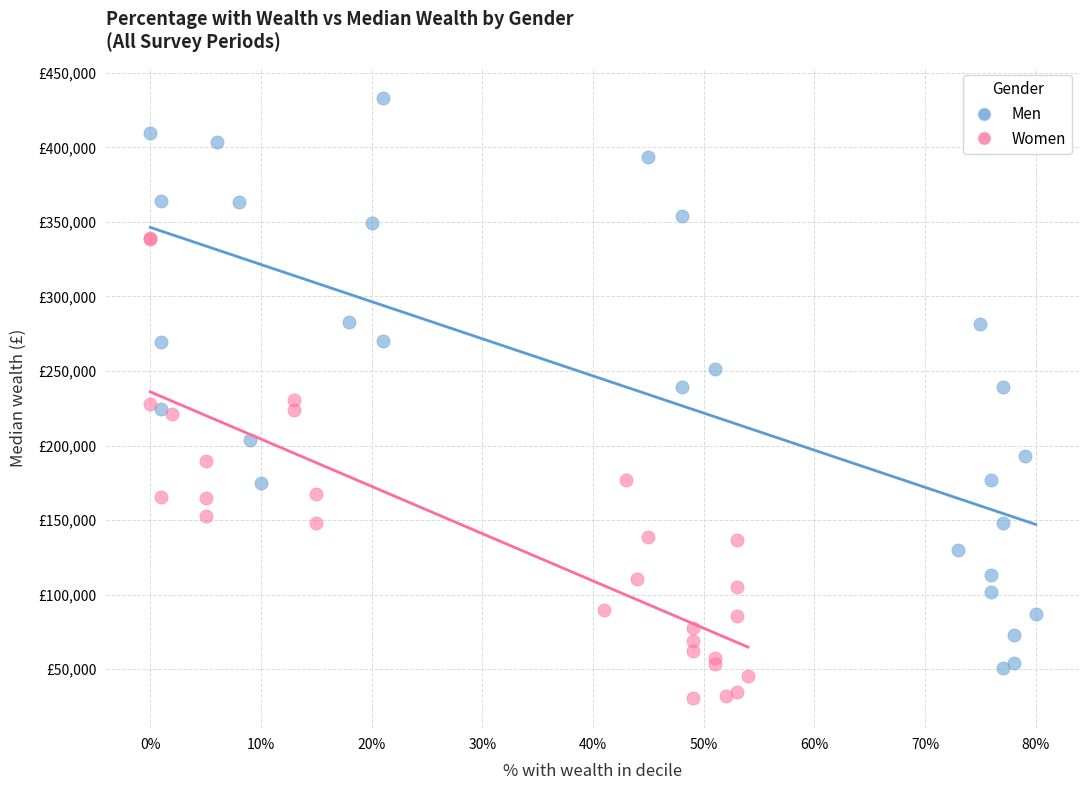

Which series contains the lowest Y value?

Women